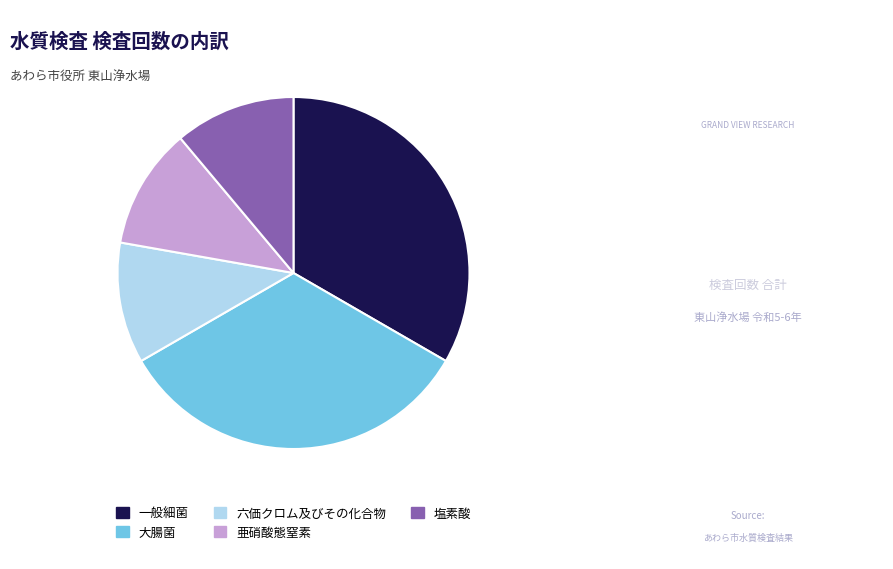

Is there a majority slice in this chart?

No